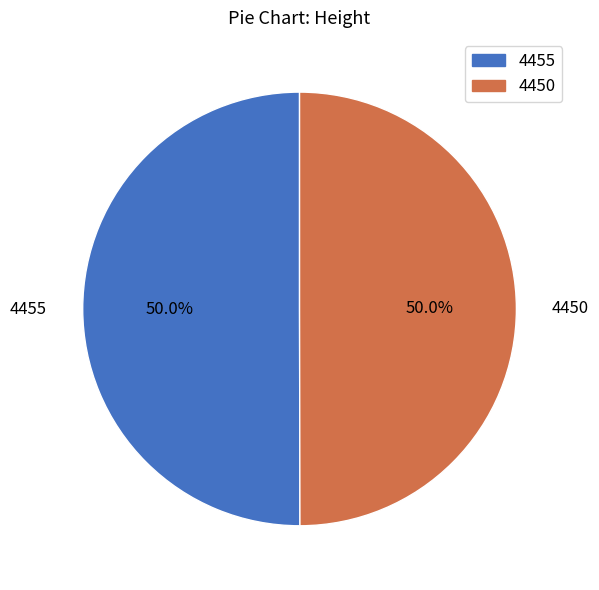

Do 4450 and 4455 together represent more than half of the pie?

Yes